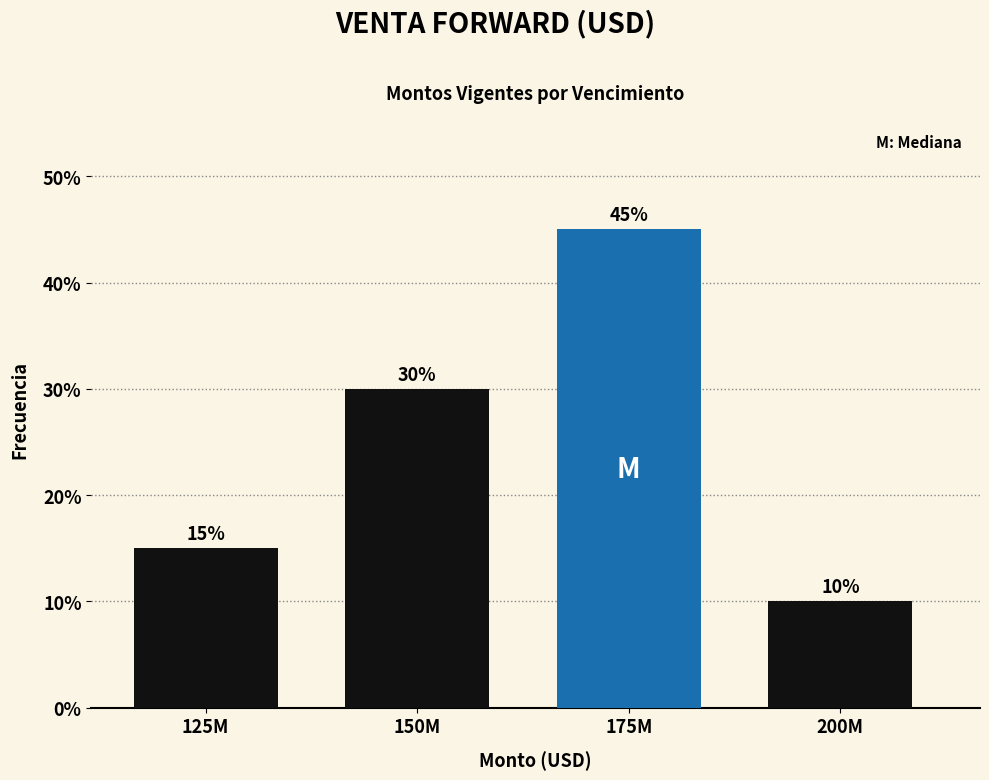

Reading left to right, what are all the values shown in this chart?

125M=15	150M=30	175M=45	200M=10